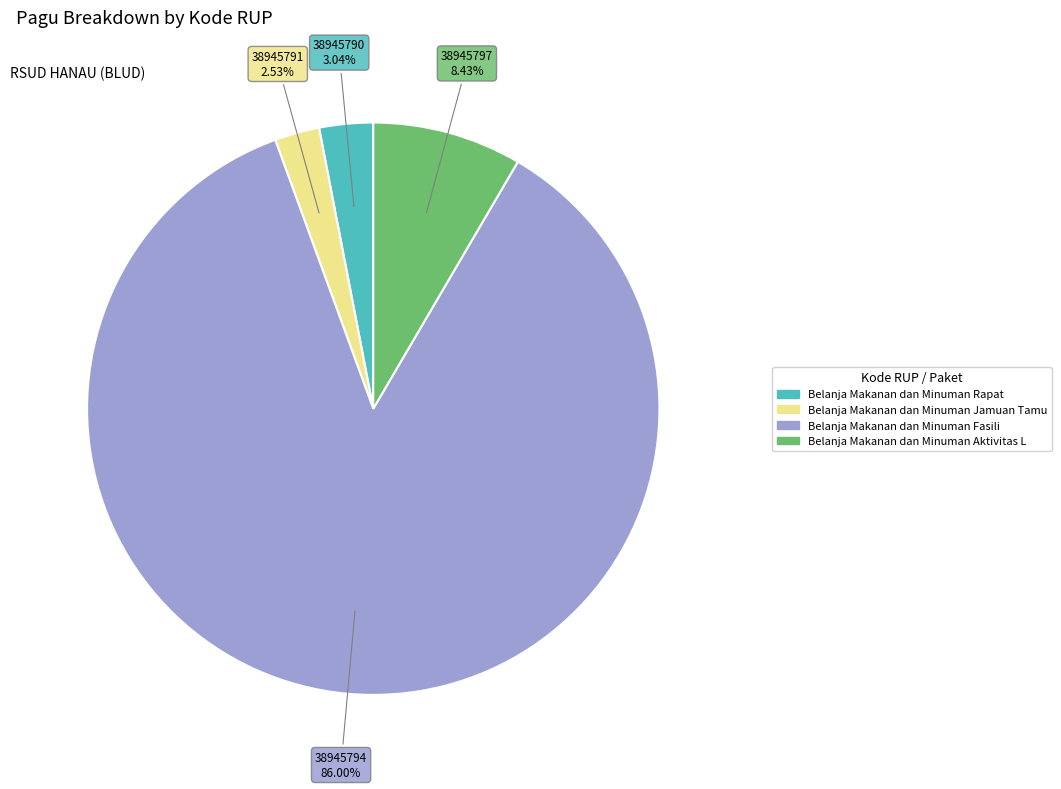

Is there a majority slice in this chart?

Yes